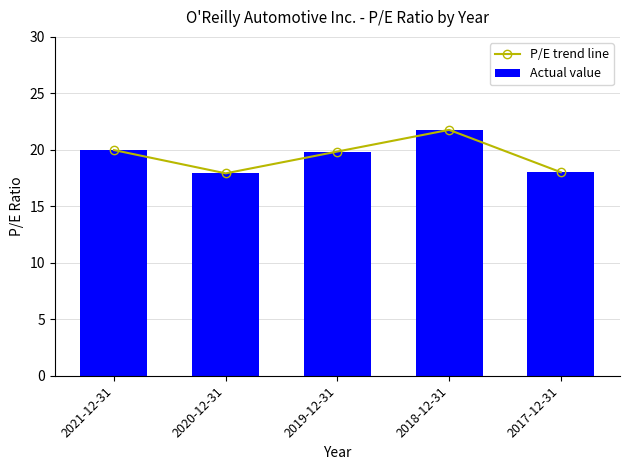

What value does the Actual value series have at 2019-12-31?

19.9